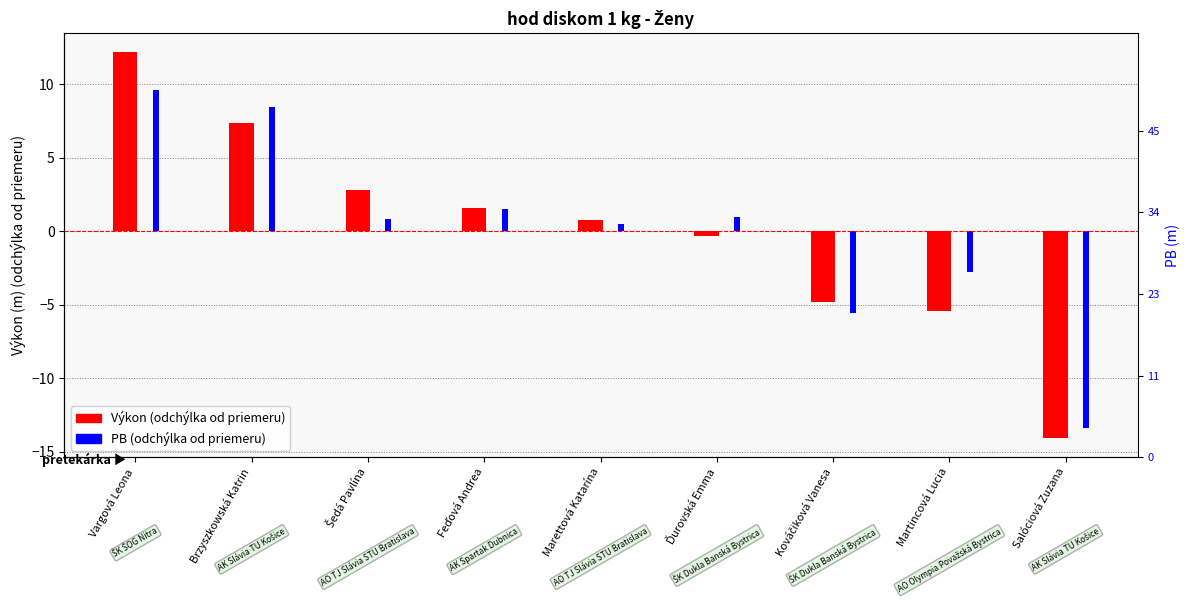

Which series has the largest total across all categories?

PB (odchýlka od priemeru)